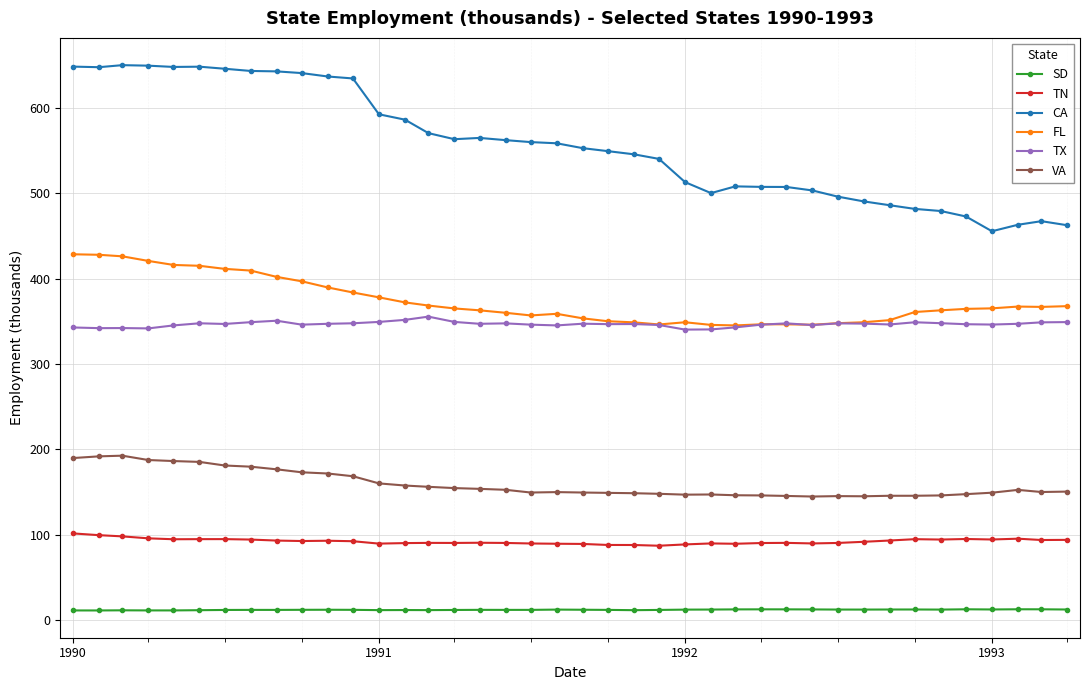

What is the value of the TX point at the 22nd from the left?

346.7